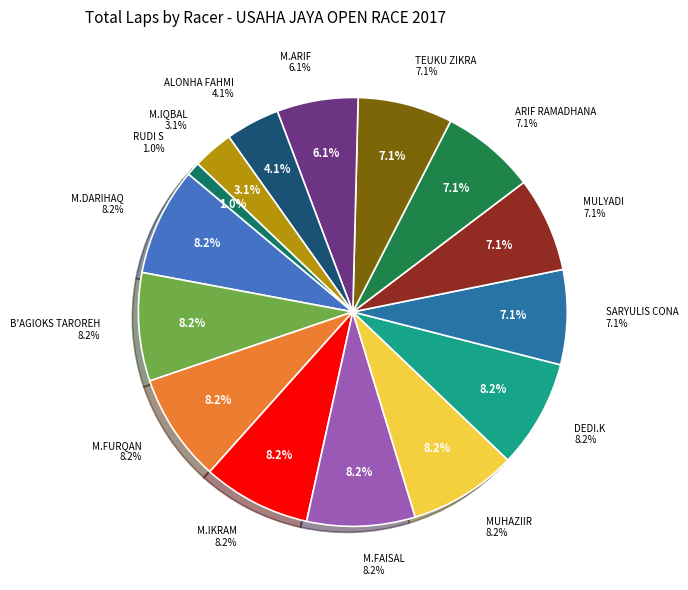

The ARIF MAULANA slice represents 14% of the pie. True or false?

False